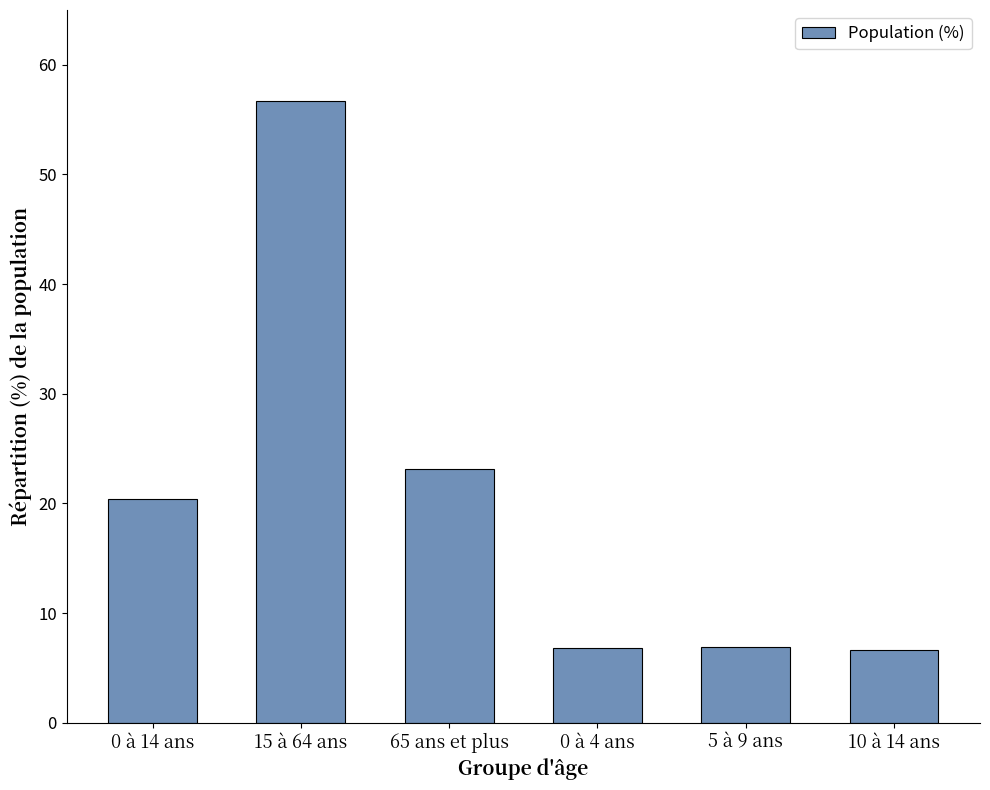

What is the label of the 3rd bar from the right?

0 à 4 ans